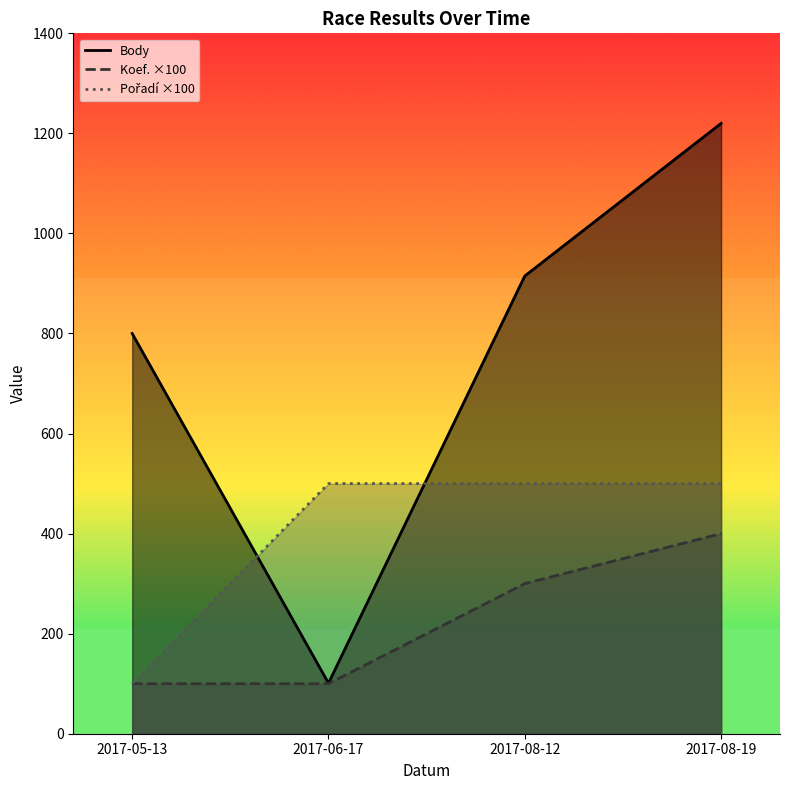

Between 2017-06-17 and 2017-08-12, which series saw the biggest shift?

Body